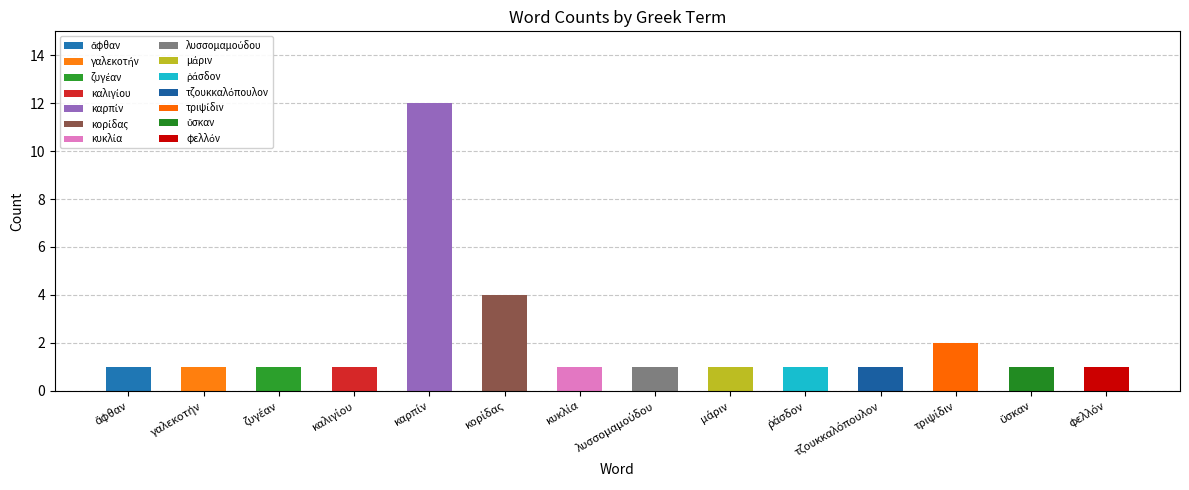

What is the label of the 12th bar from the left?

τριψίδιν